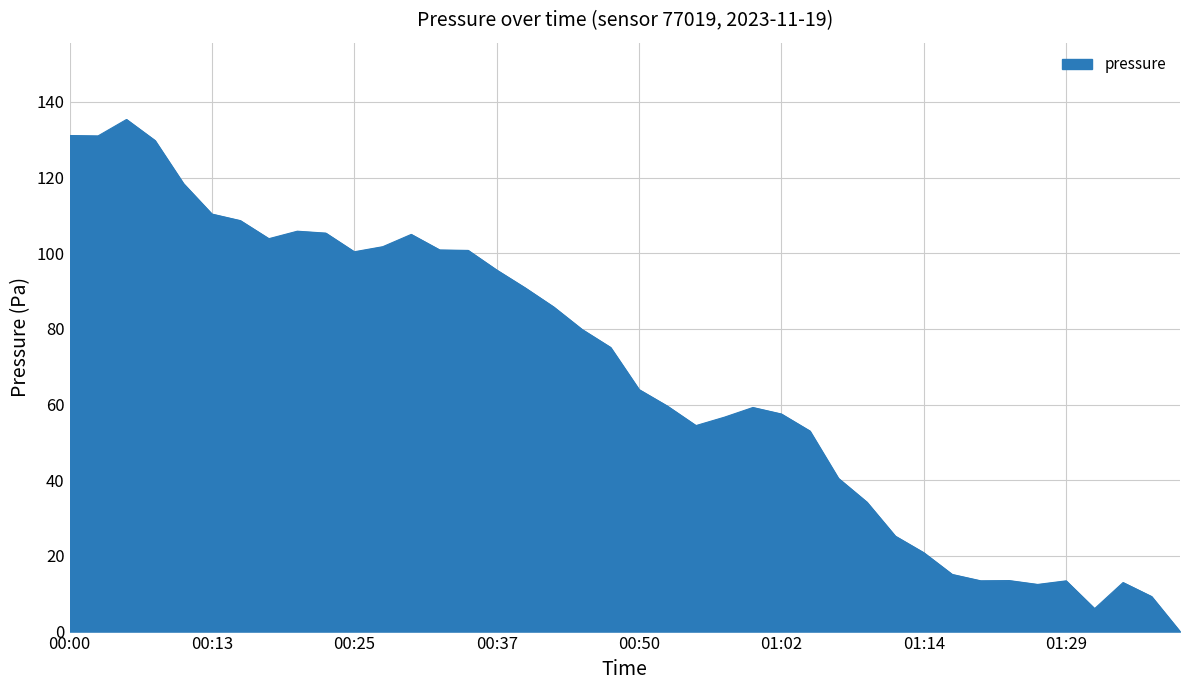

What is the greatest value displayed?

135.4